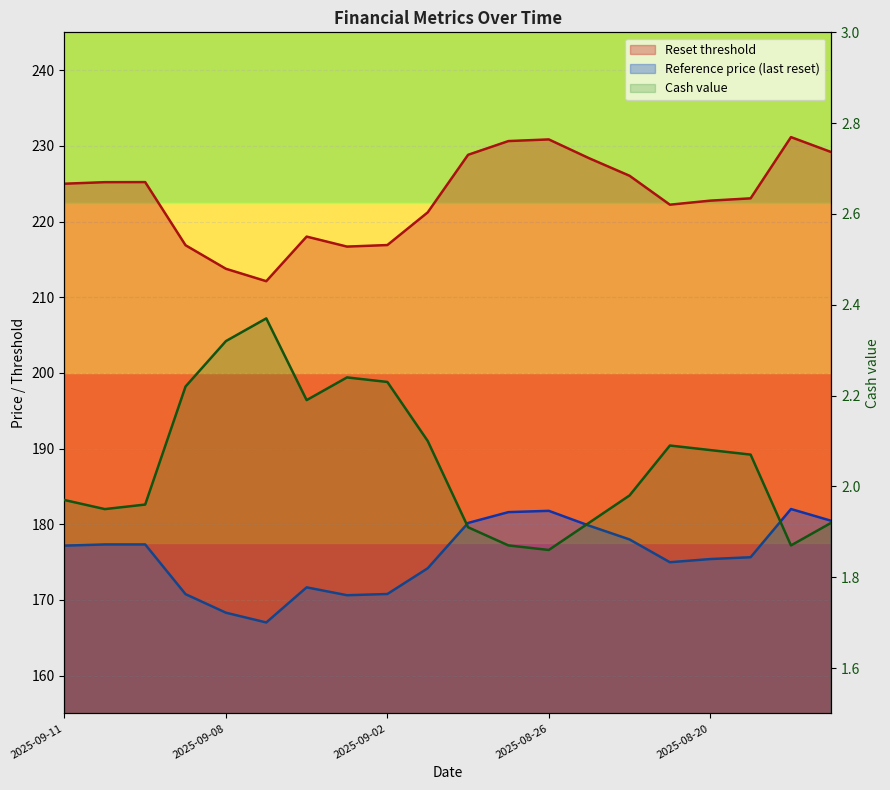

List the series in order of their overall mean, highest first.

Reset threshold, Reference price (last reset), Cash value